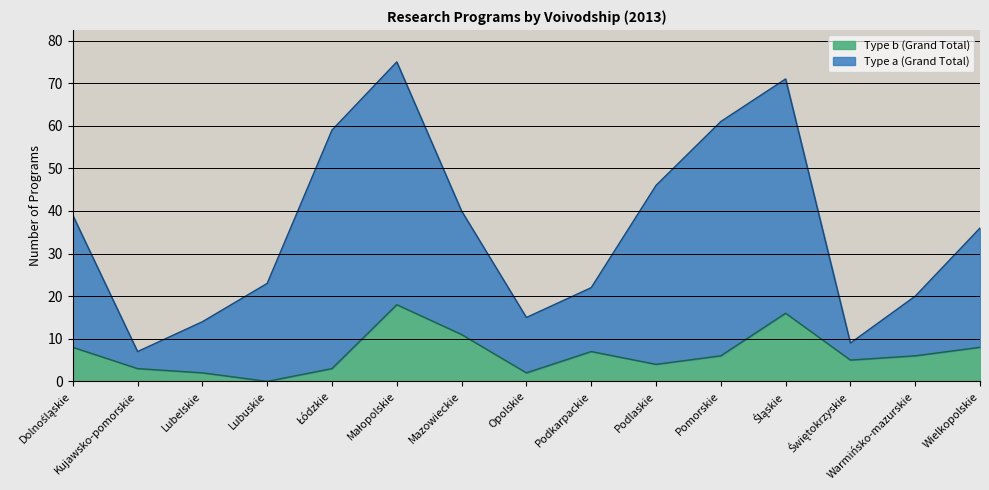

What value does the Type a (Grand Total) series have at Warmińsko-mazurskie, to the nearest 5?

20